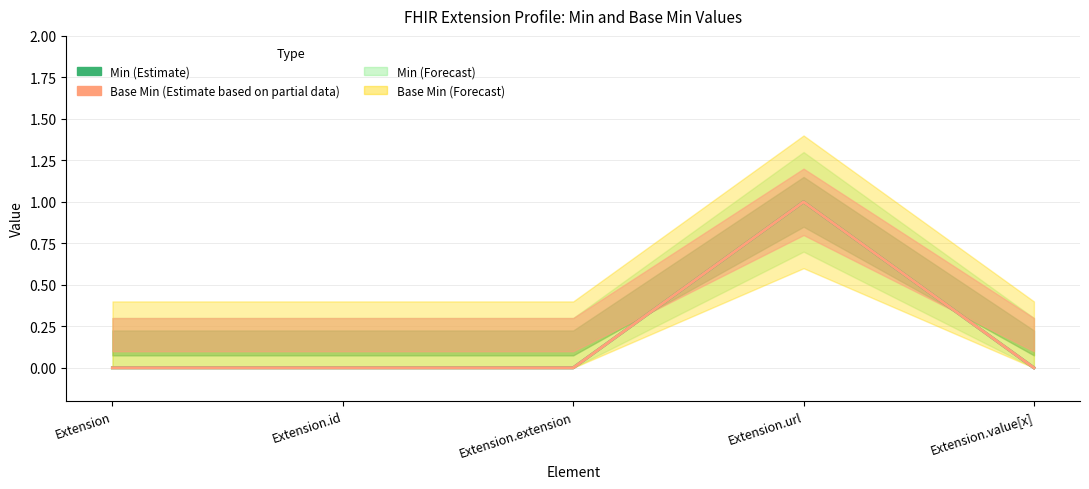

Which series has the largest range (max minus min)?

Min